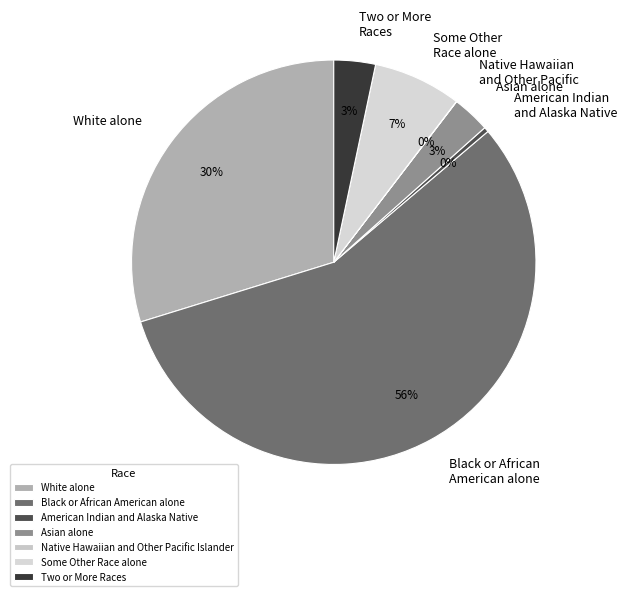

Rank the categories by value from highest to lowest.

Black or African American alone, White alone, Some Other Race alone, Two or More Races, Asian alone, American Indian and Alaska Native, Native Hawaiian and Other Pacific Islander